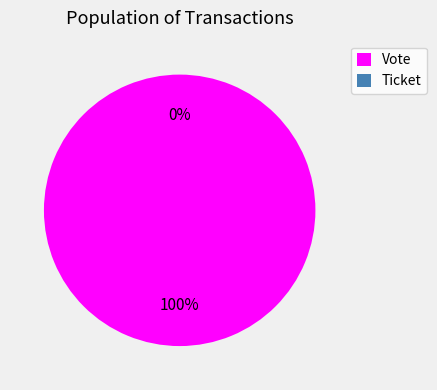

What is the change in value from Vote to Ticket?

-1